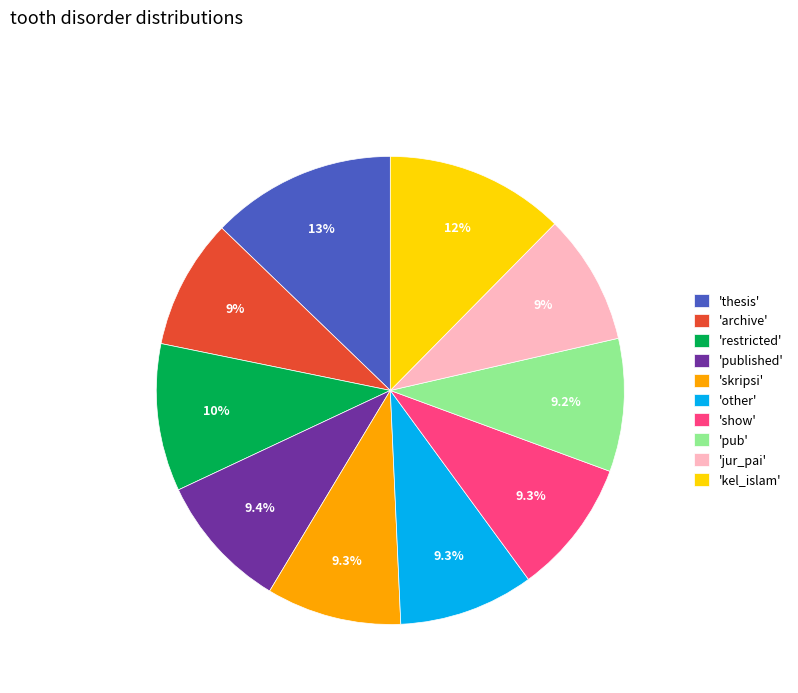

Does 'kel_islam' represent more than half of the total?

No